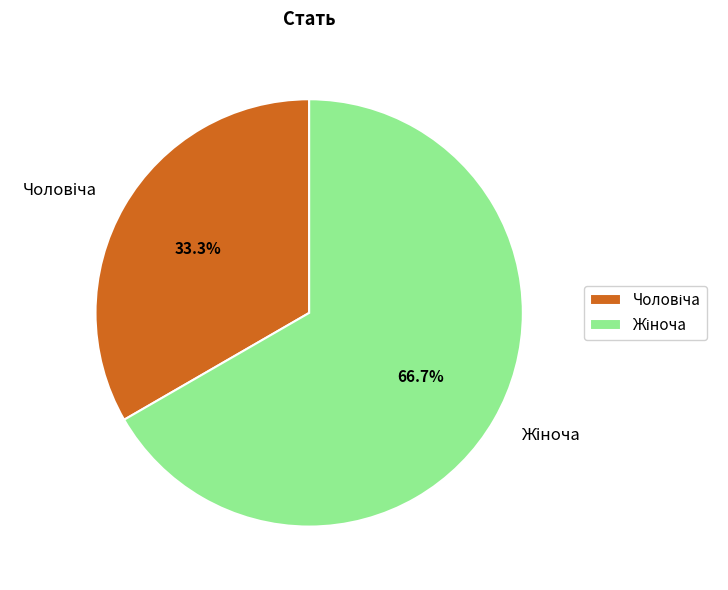

Is there a majority slice in this chart?

Yes